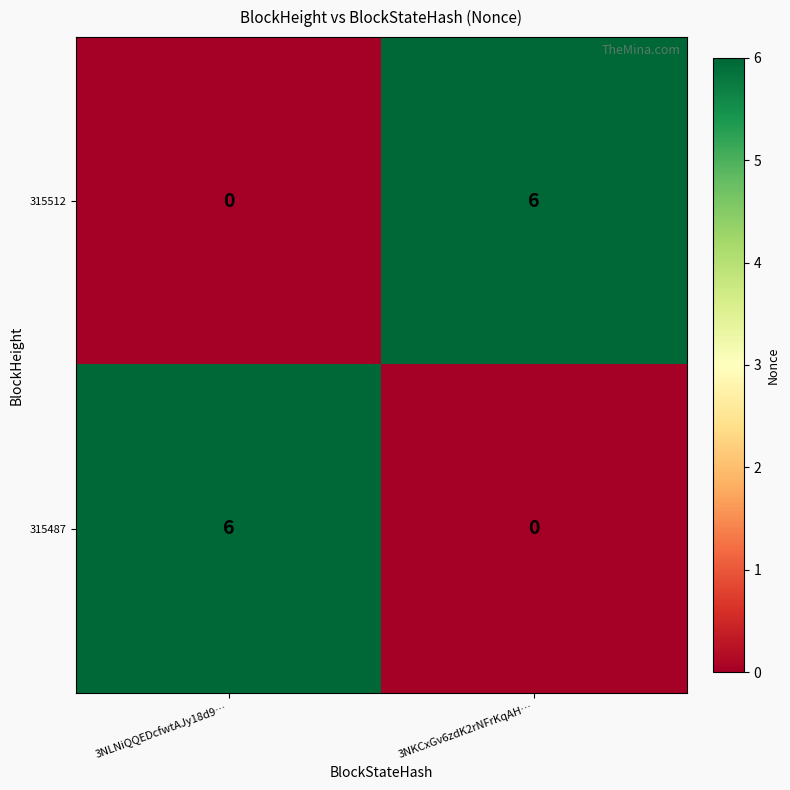

What is the total value across all series at 3NKCxGv6zdK2rNFrKqAH…?

6